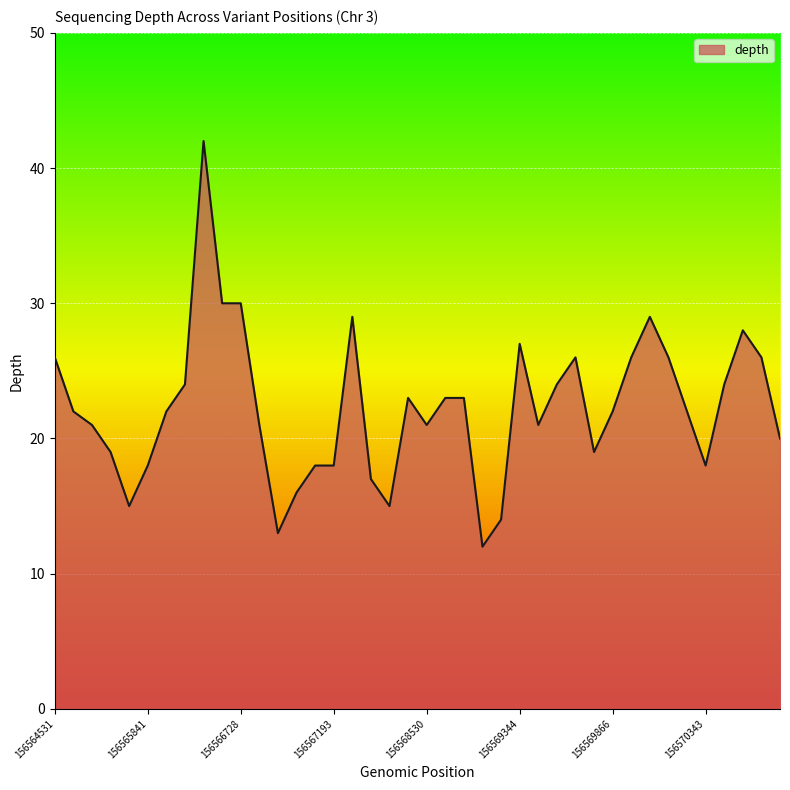

Does the chart display data point markers on the line(s)?

No